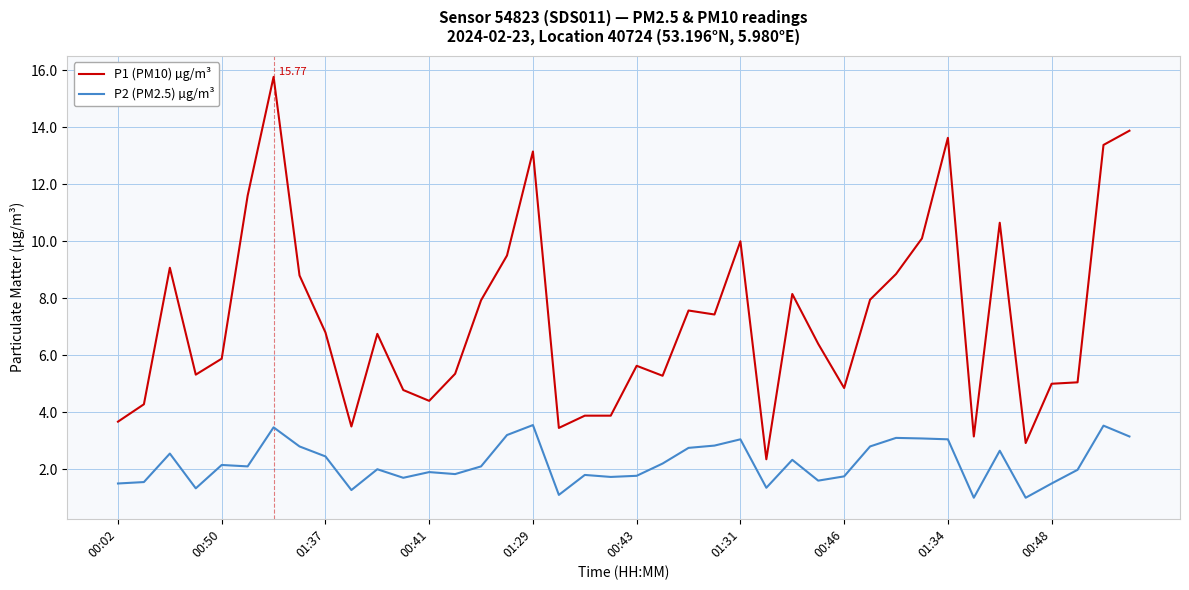

In P2 (PM2.5) µg/m³, how many points are higher than both neighbors (excluding endpoints)?

12